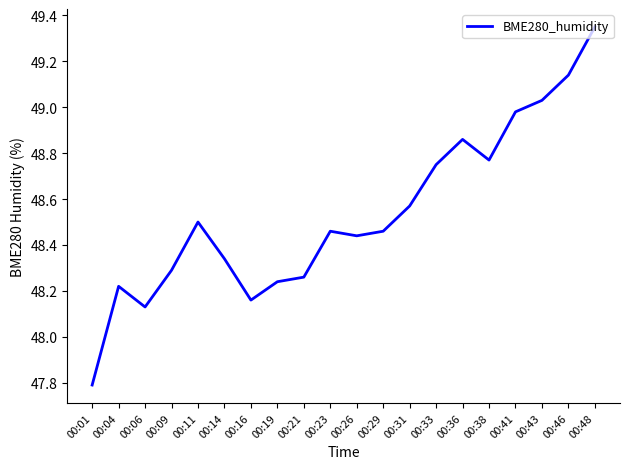

The chart shows a value of 85.1 at 00:48. True or false?

False